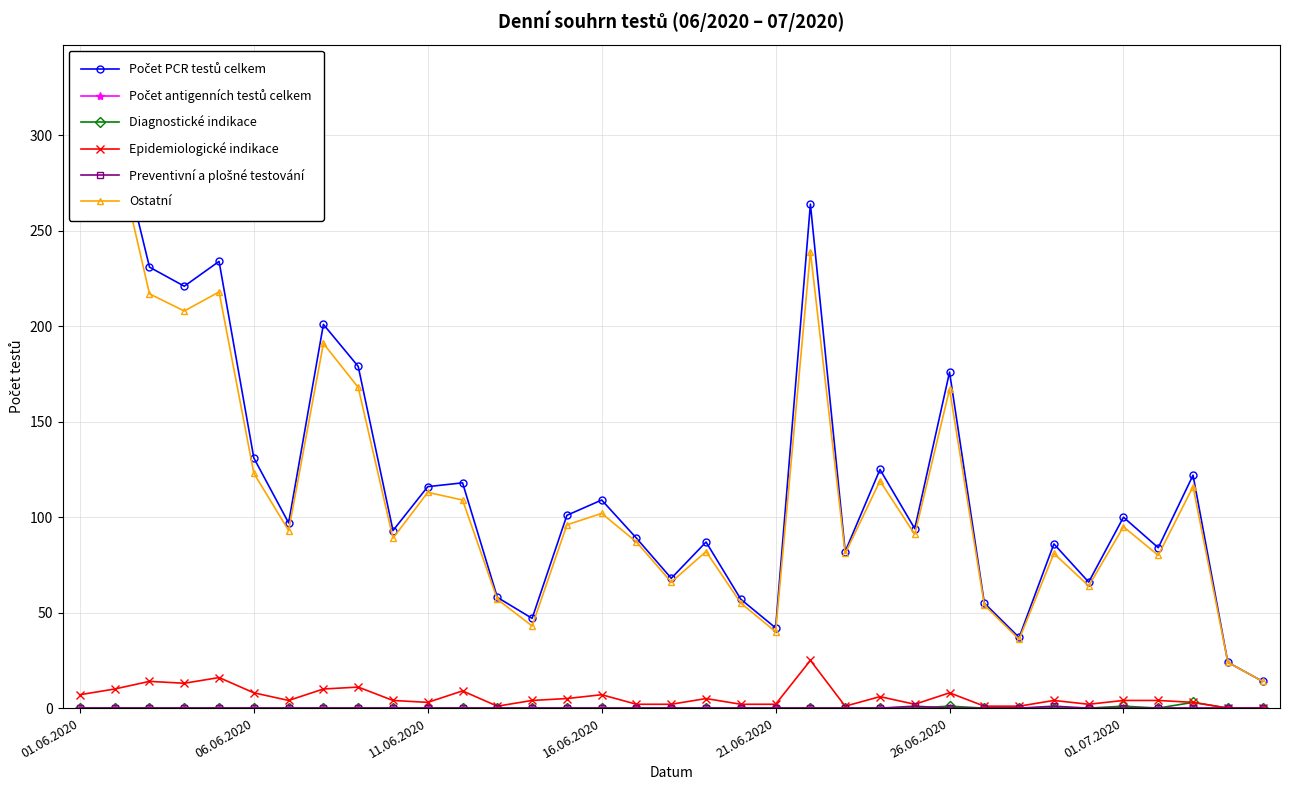

True or false: Diagnostické indikace and Ostatní intersect in this chart.

False